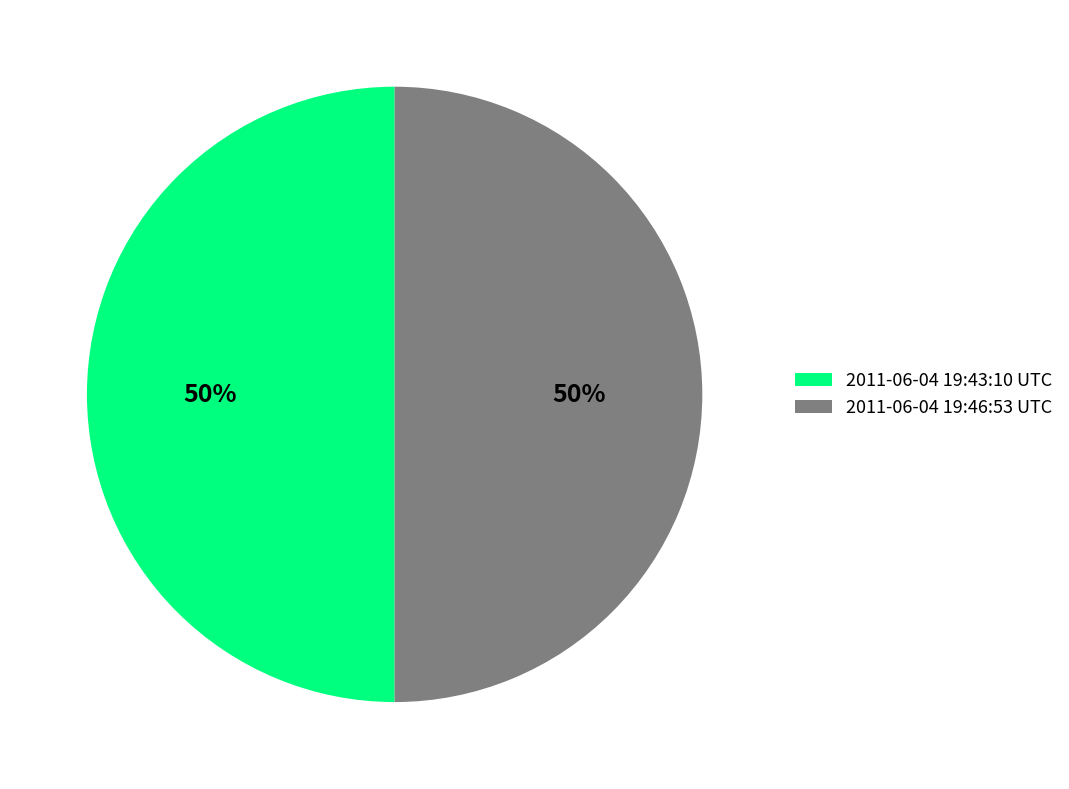

Approximately how many times larger is the value at 2011-06-04 19:46:53 UTC compared to 2011-06-04 19:43:10 UTC?

1.0